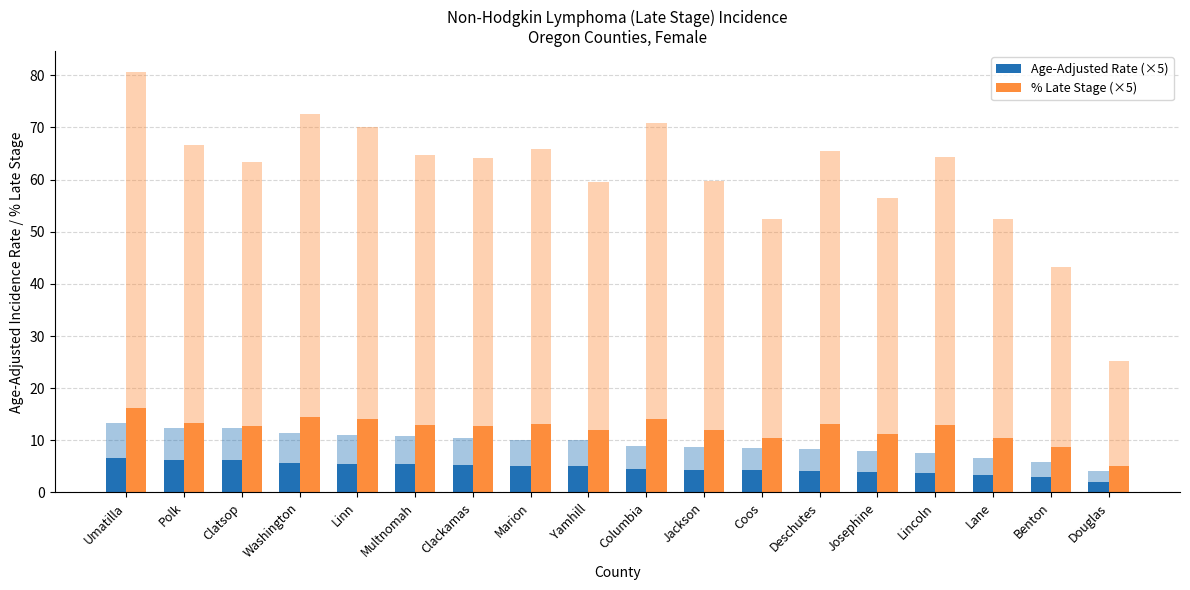

What is the label of the 7th bar from the right?

Coos